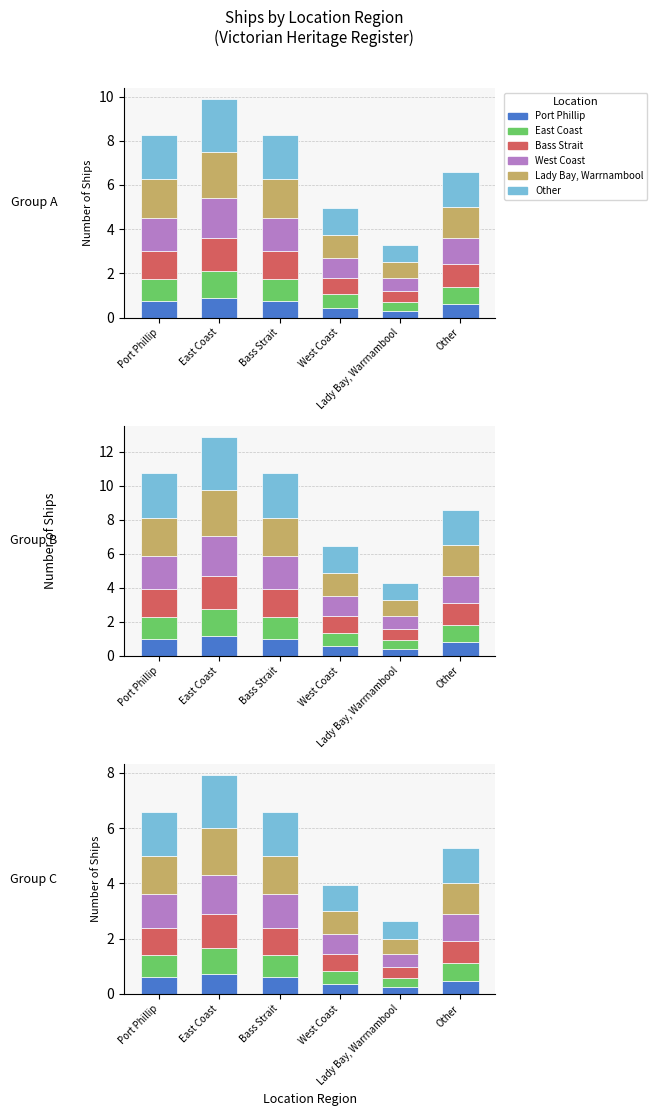

What is the average value of the East Coast series?

0.7